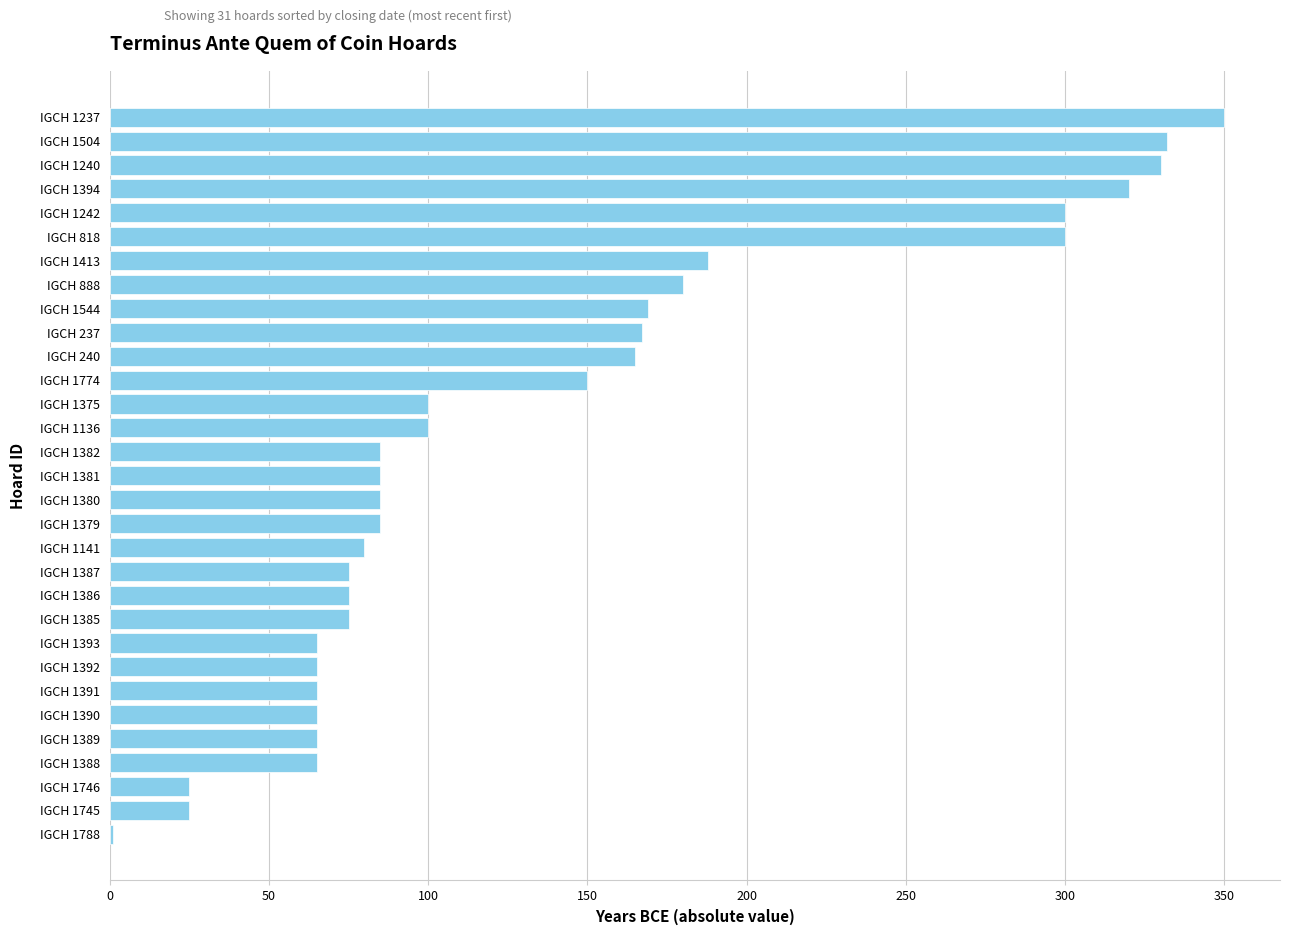

What is the sum of all values?

4237